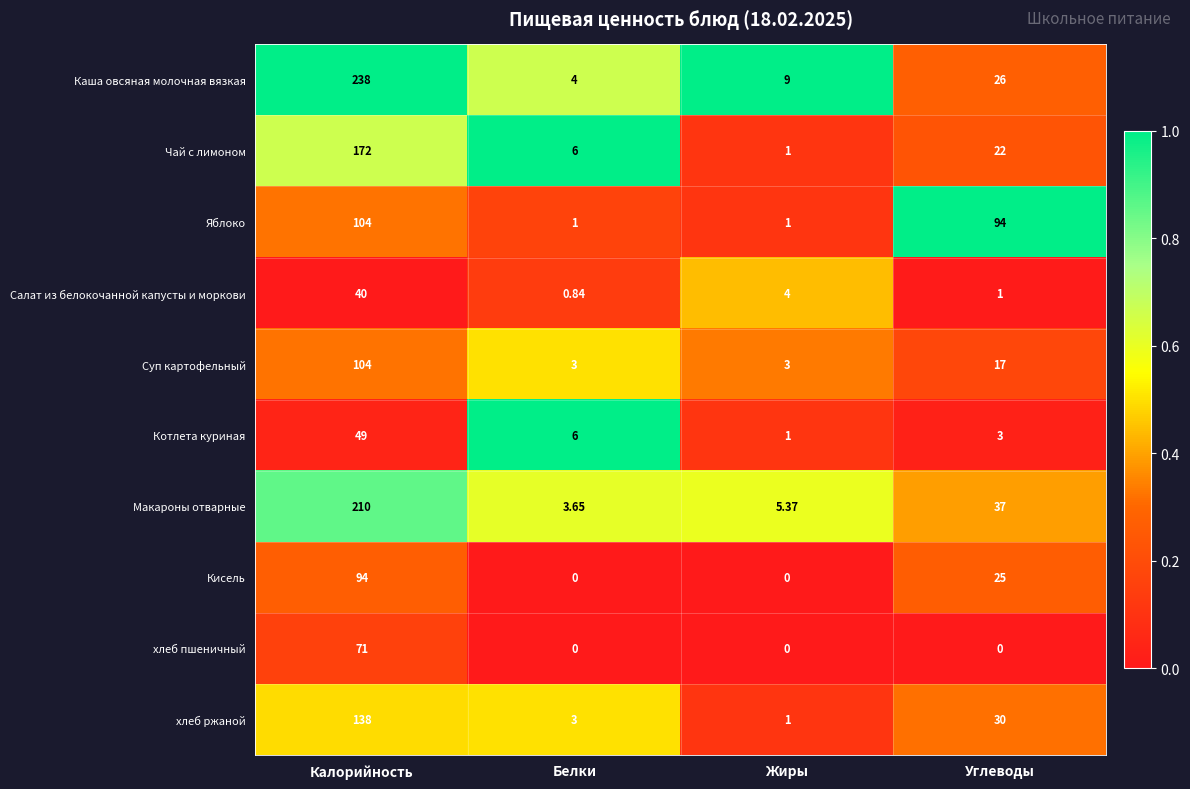

Rank the categories by Котлета куриная value from highest to lowest.

Калорийность, Белки, Углеводы, Жиры